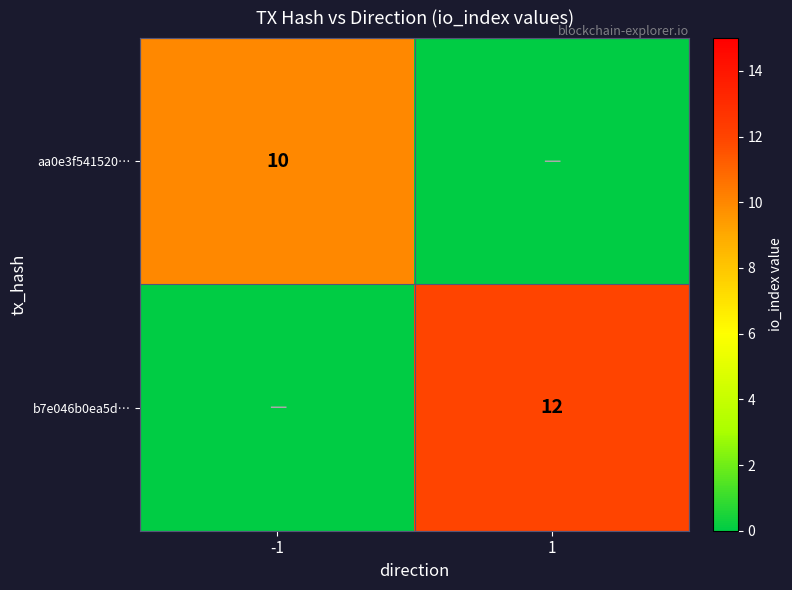

What is the total value across all series at -1?

10